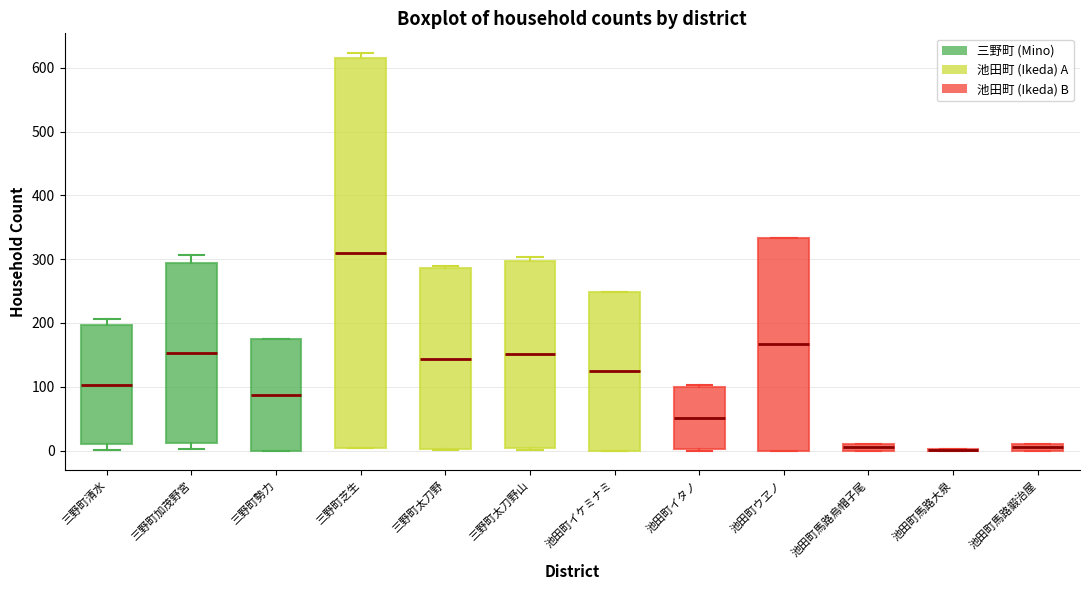

Where is the lower edge of the box for 池田町ウヱノ on the y-axis? The values are not printed on the chart, so give them approximately, as read against the axis.

0